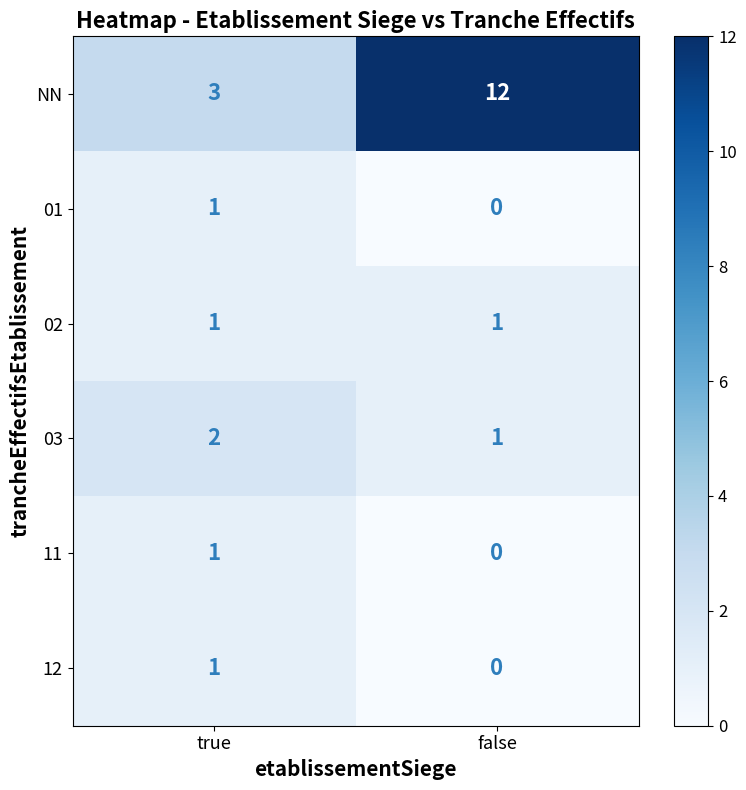

Between true and false, which series saw the biggest shift?

NN